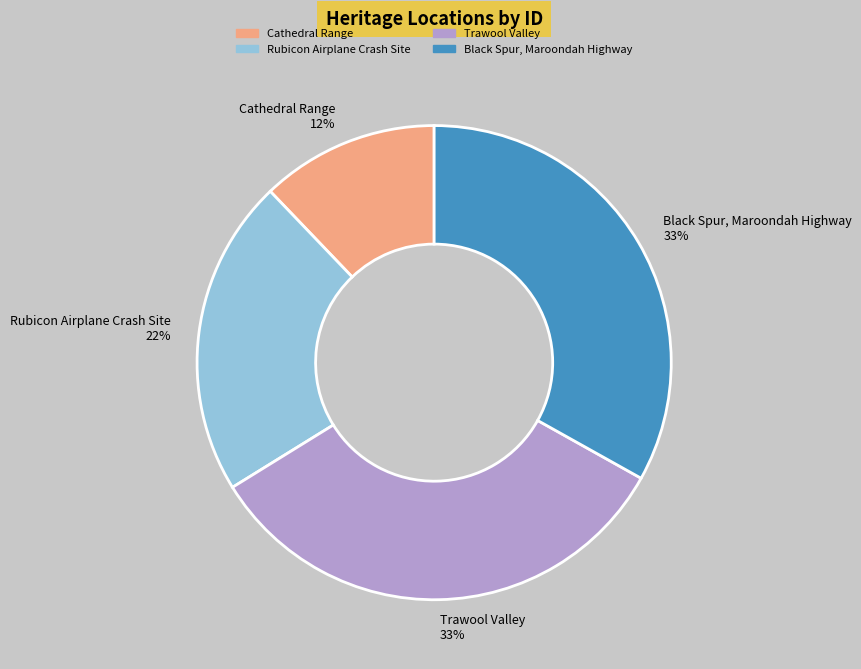

To the nearest percent, what portion does Cathedral Range 12% represent?

12%